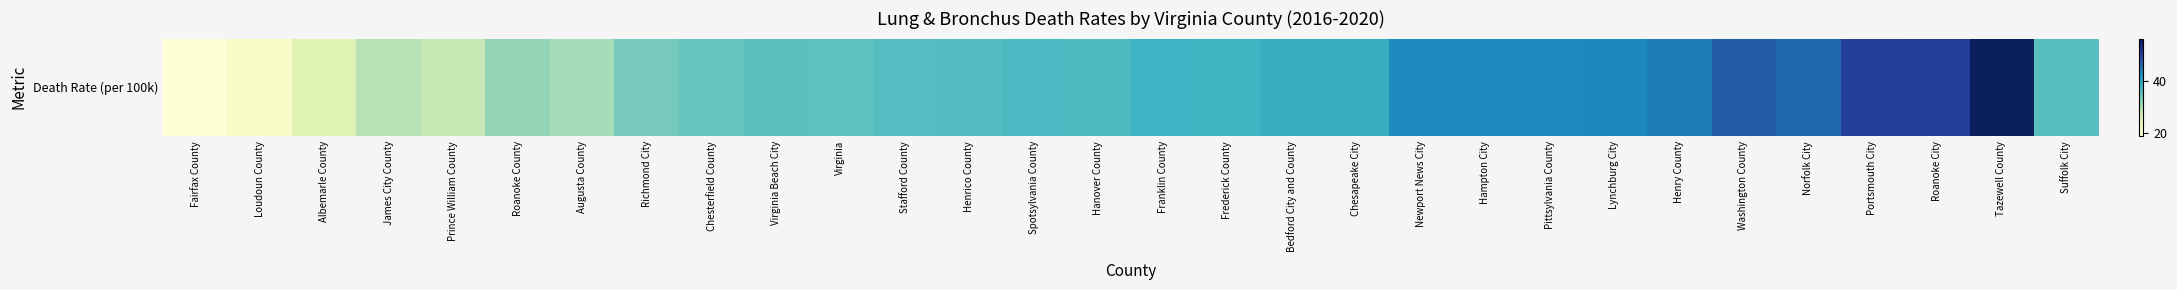

Reading left to right, what are all the values shown in this chart?

19.2	20.8	25.3	29.4	28.3	31.5	30.4	33.5	34.5	35.4	35.3	36.0	36.1	36.7	36.4	37.8	37.7	38.4	38.5	42.6	42.7	42.7	42.9	44.0	47.1	45.6	50.1	50.3	55.3	35.9